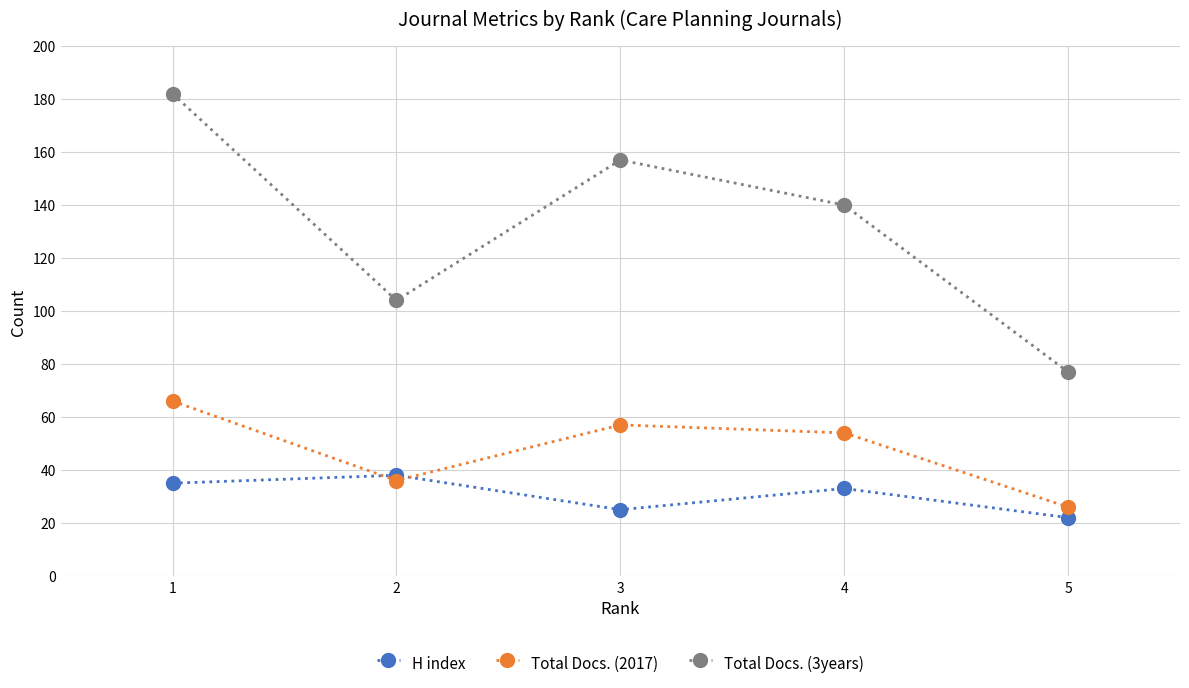

Reading right to left, what are all the values shown in this chart?

H index: 5=22	4=33	3=25	2=38	1=35
Total Docs. (2017): 5=26	4=54	3=57	2=36	1=66
Total Docs. (3years): 5=77	4=140	3=157	2=104	1=182